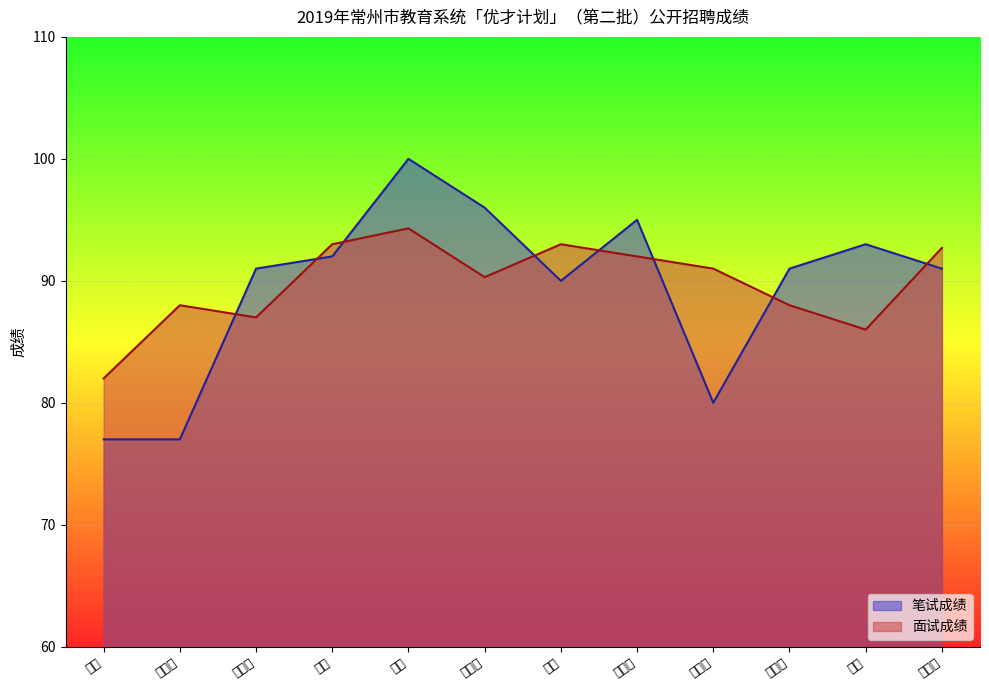

The value of 笔试成绩 at 徐恬媛 is 95.0. True or false?

True